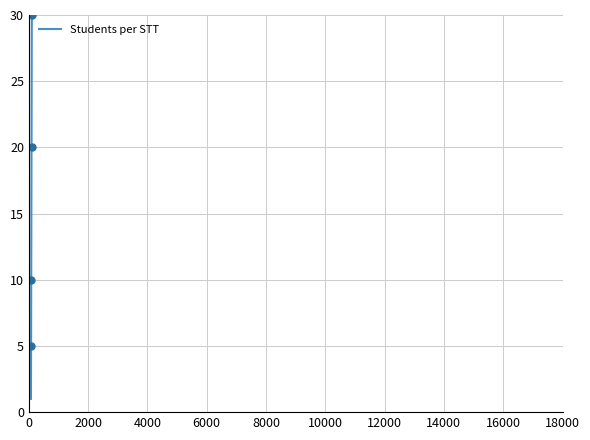

At which label is the value closest to 17?

87